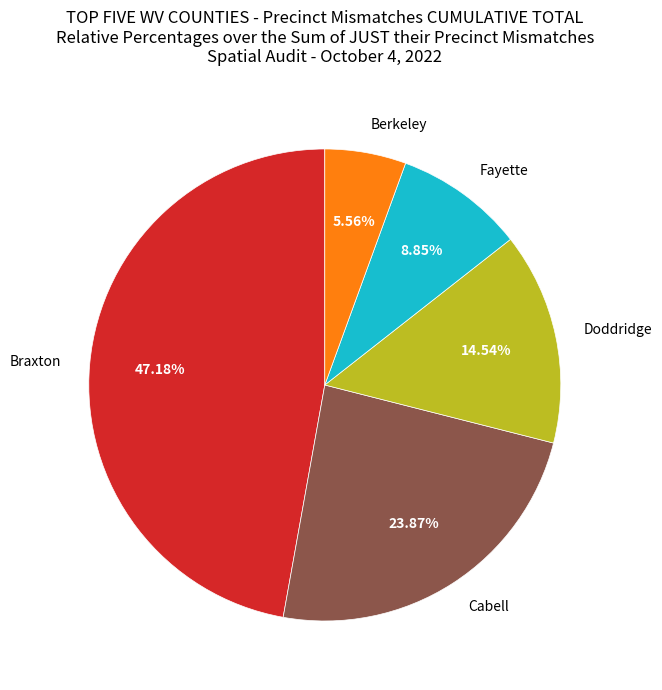

To the nearest percent, what is the average slice percentage?

20%